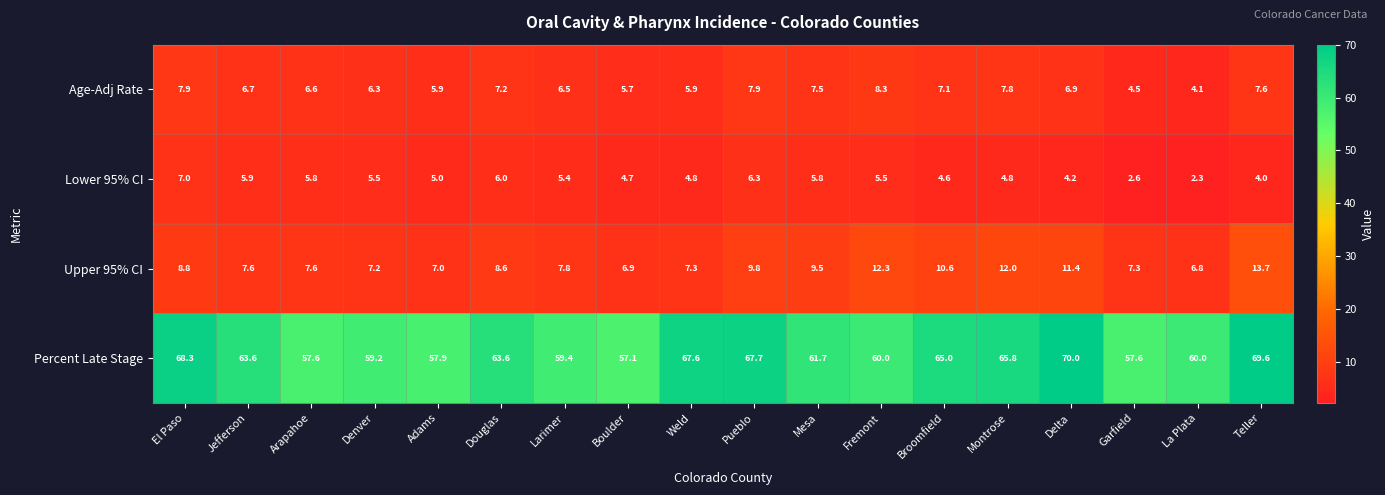

Rank the series by their maximum value, from lowest to highest.

Lower 95% CI, Age-Adj Rate, Upper 95% CI, Percent Late Stage